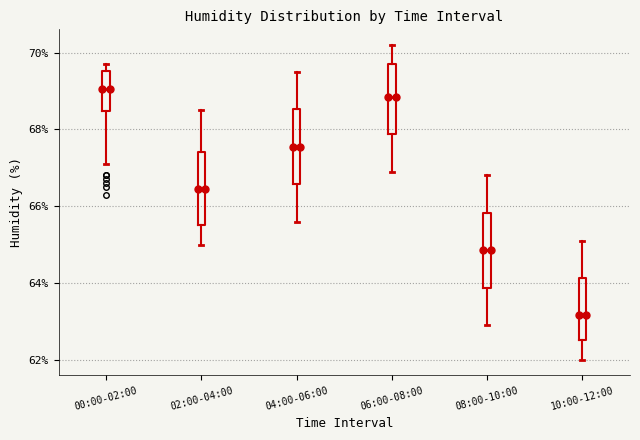

Where does the lower whisker of the box for 00:00-02:00 end on the y-axis? The values are not printed on the chart, so give them approximately, as read against the axis.

67.2